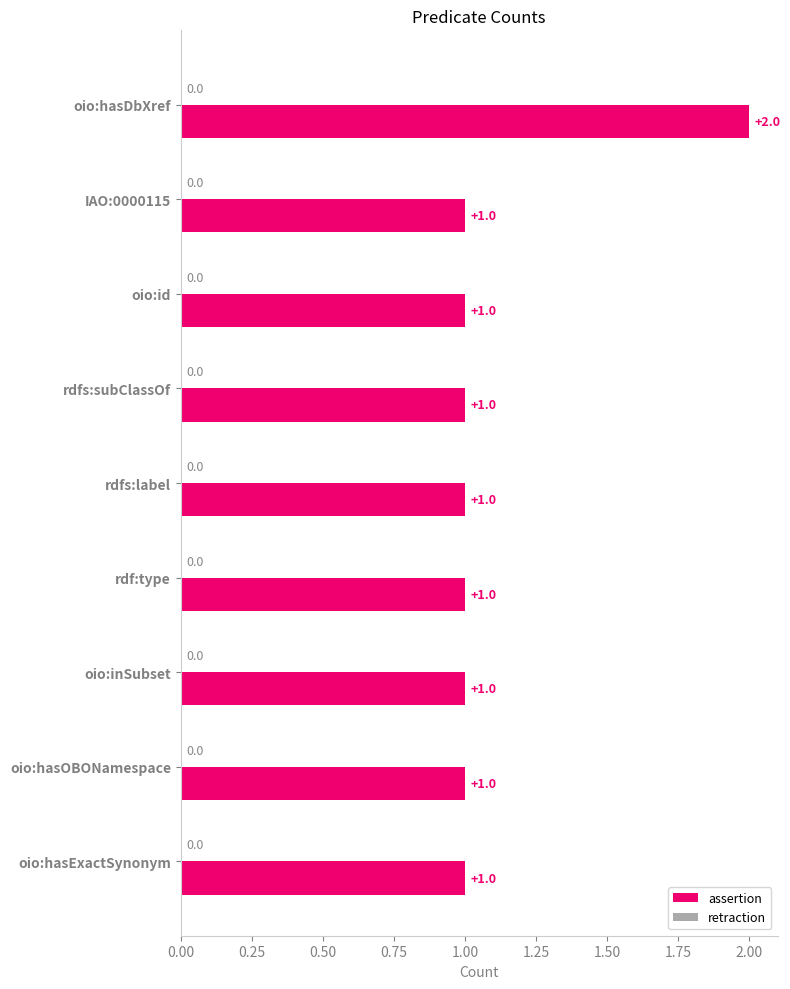

What is the ratio of the value at oio:hasExactSynonym to the value at oio:hasDbXref?

0.5